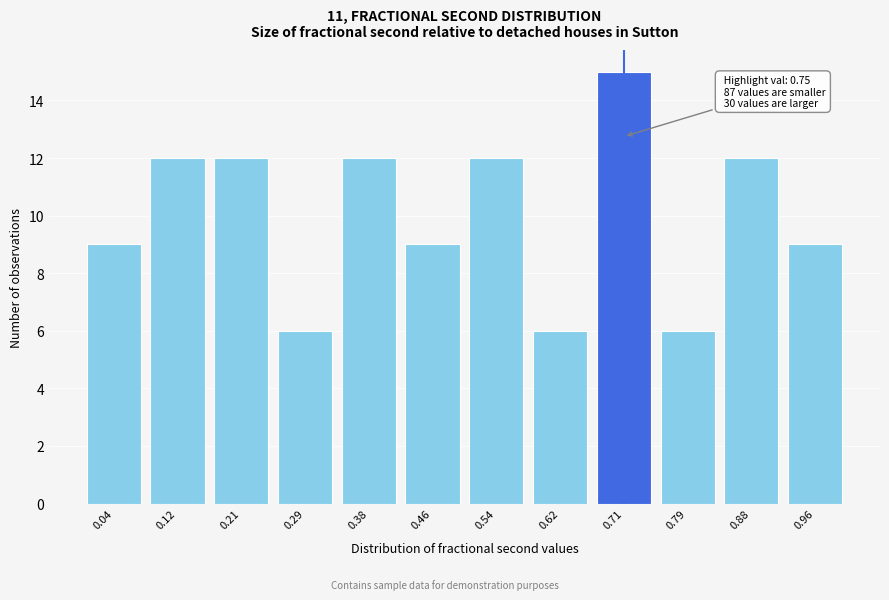

Reading right to left, transcribe all the data shown in this chart.

0.96=9	0.88=12	0.79=6	0.71=15	0.62=6	0.54=12	0.46=9	0.38=12	0.29=6	0.21=12	0.12=12	0.04=9